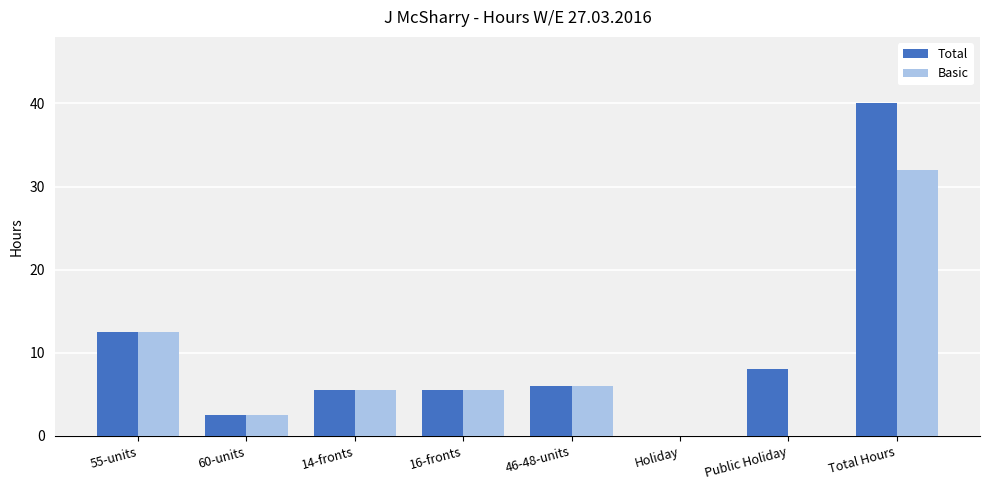

At which category is the sum across all series the highest?

Total Hours